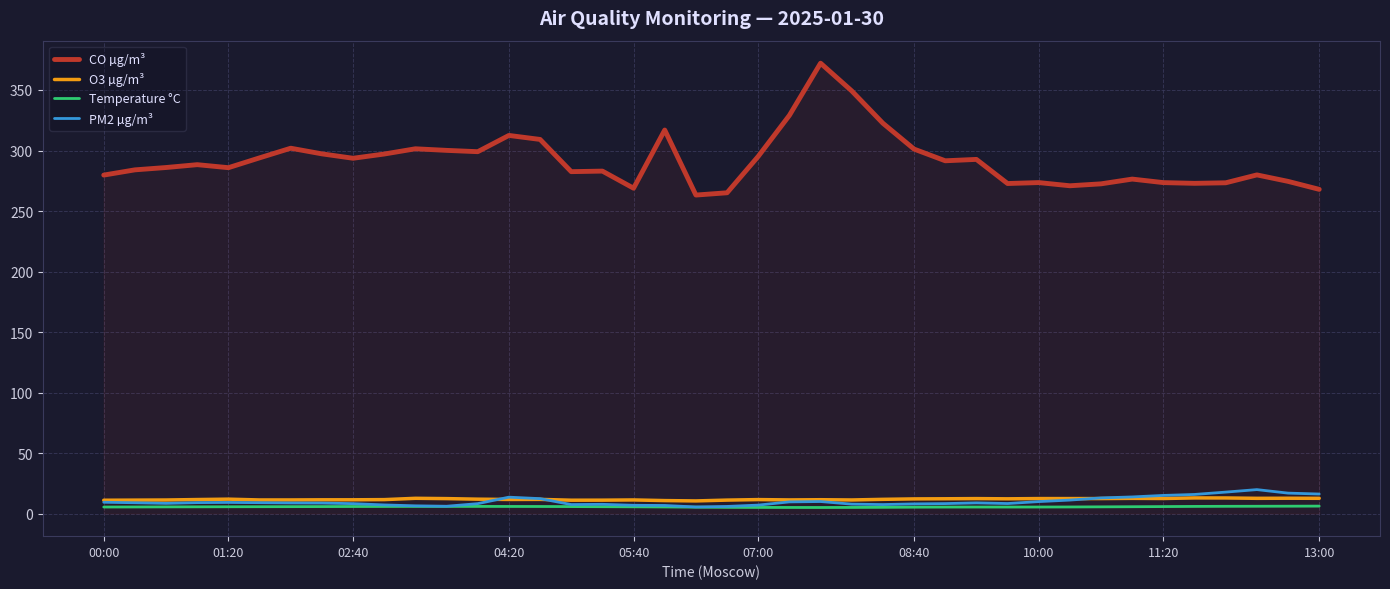

At how many categories does at least one series exceed 25?

40